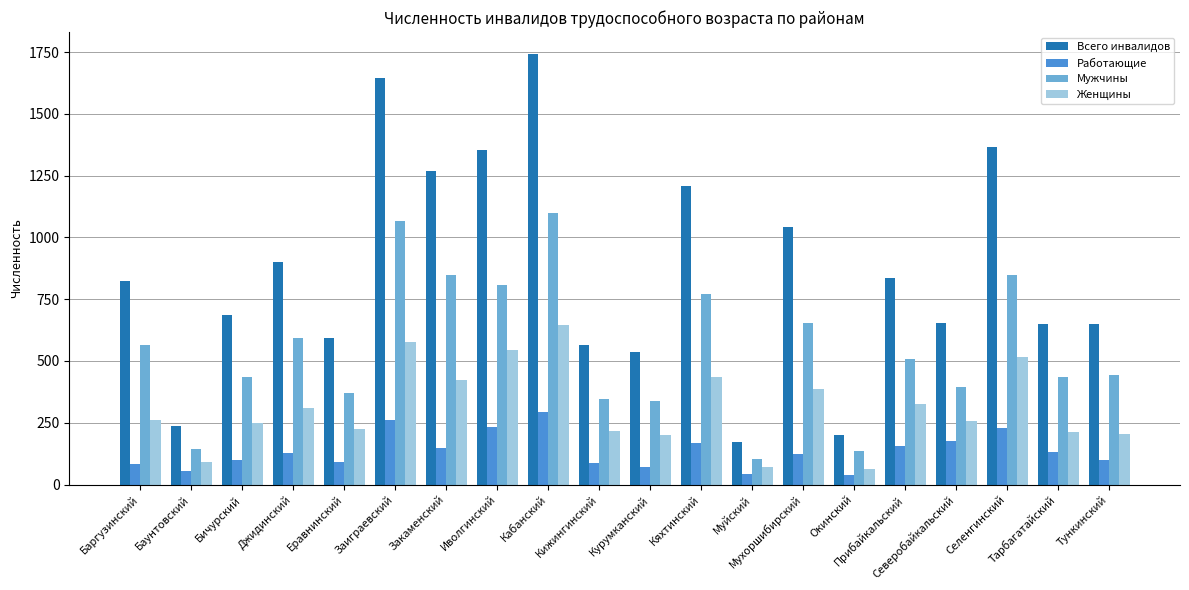

Read the Всего инвалидов value at Окинский, to the nearest 50.

200